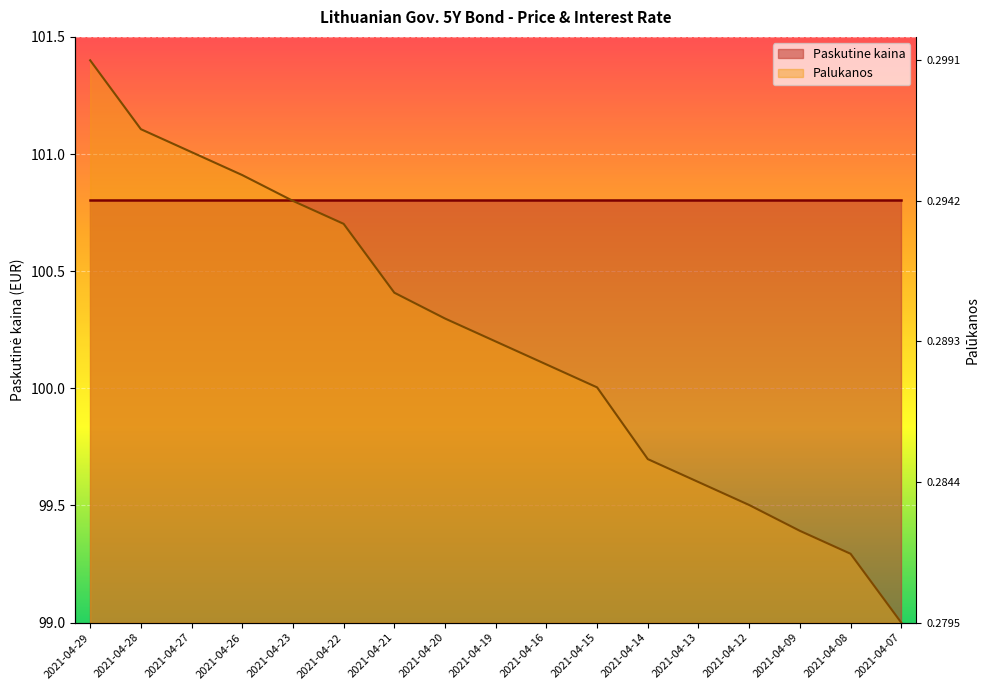

What is the minimum value shown in the chart?

99.0